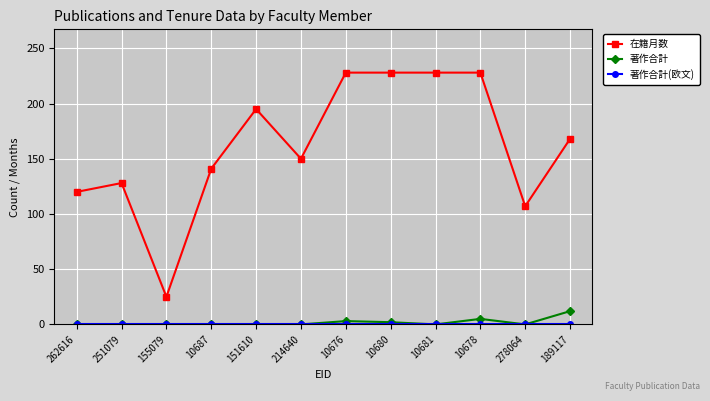

Where is the first local minimum for 在籍月数?

155079